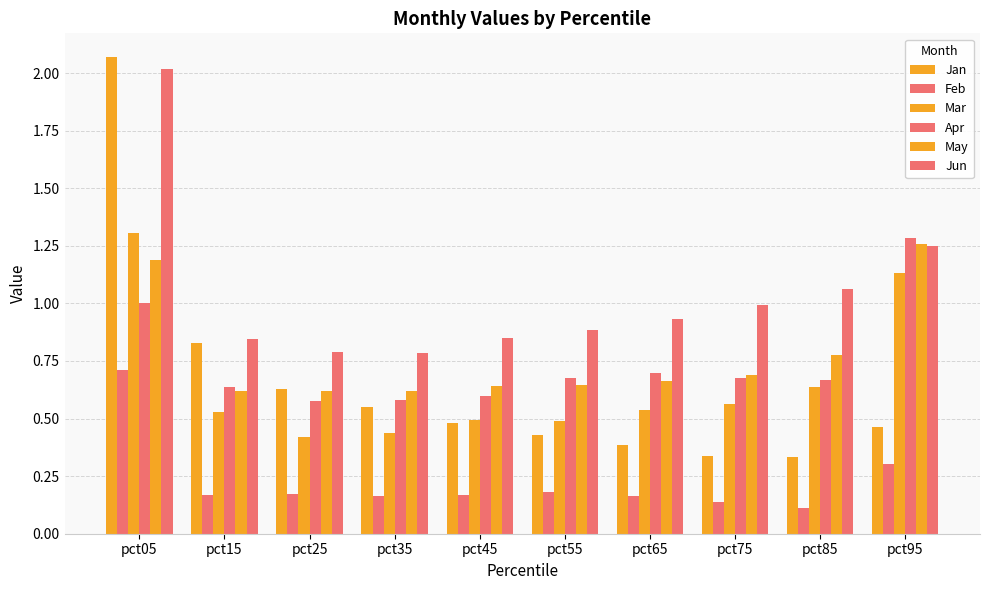

How many bars are there in each group?

6